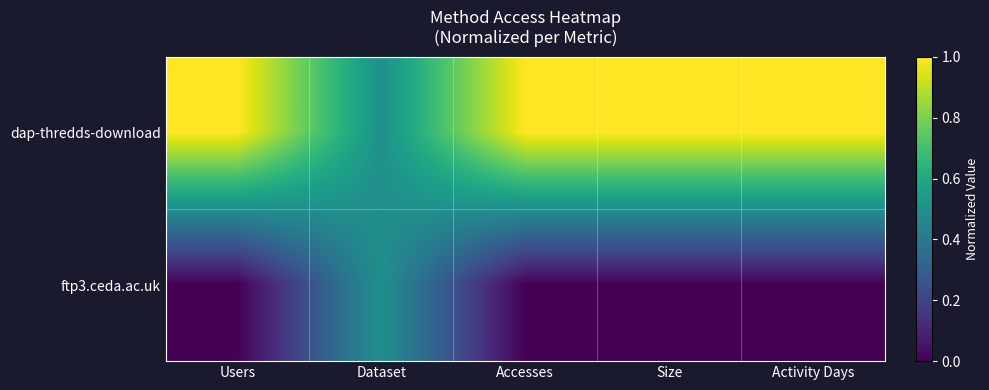

Count the number of categories in the chart.

5